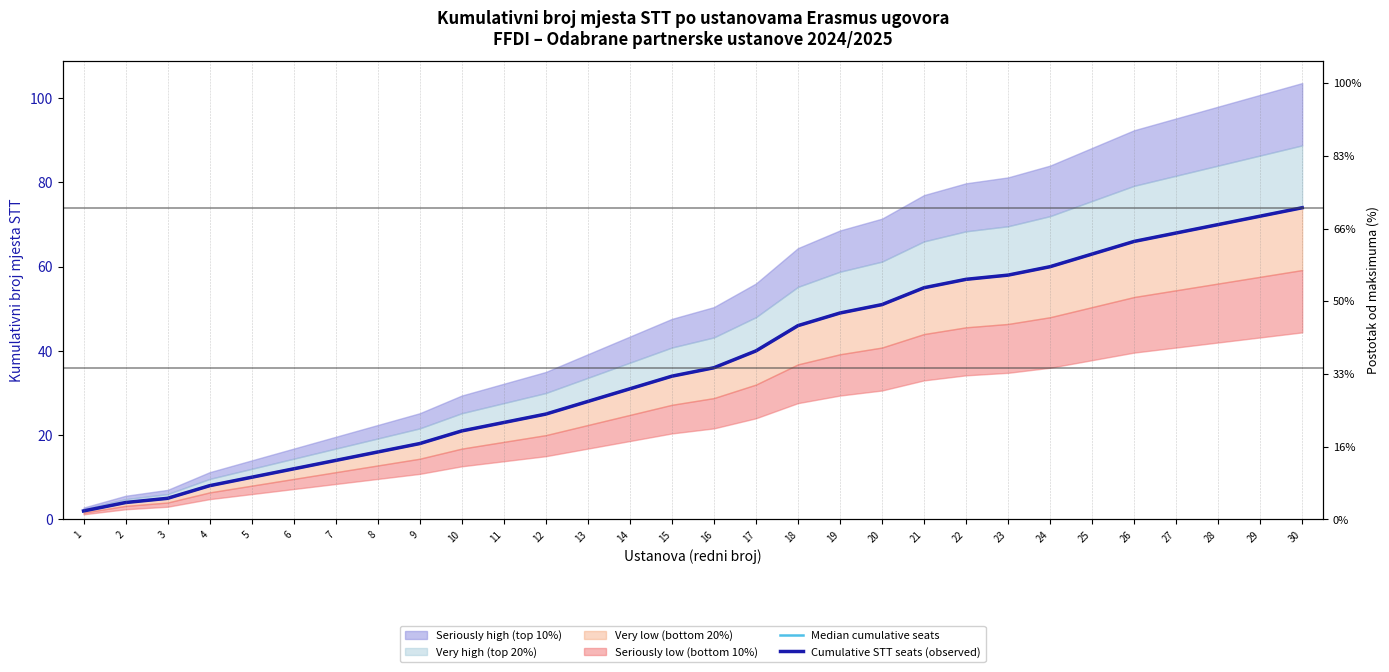

How many data points in Cumulative STT seats (observed) are less than 36?

15